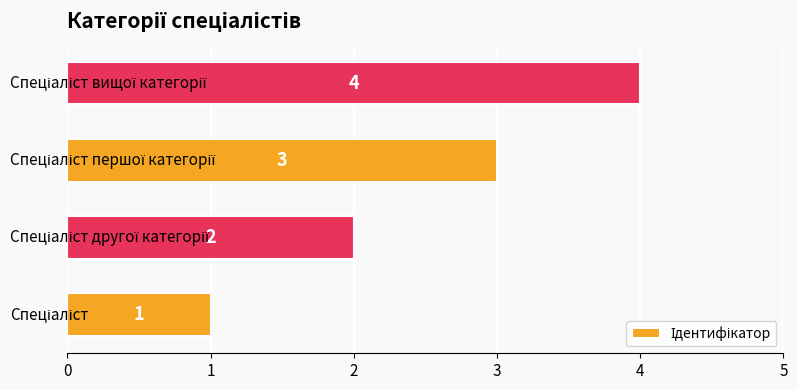

What is the difference between the second highest and second lowest values?

1